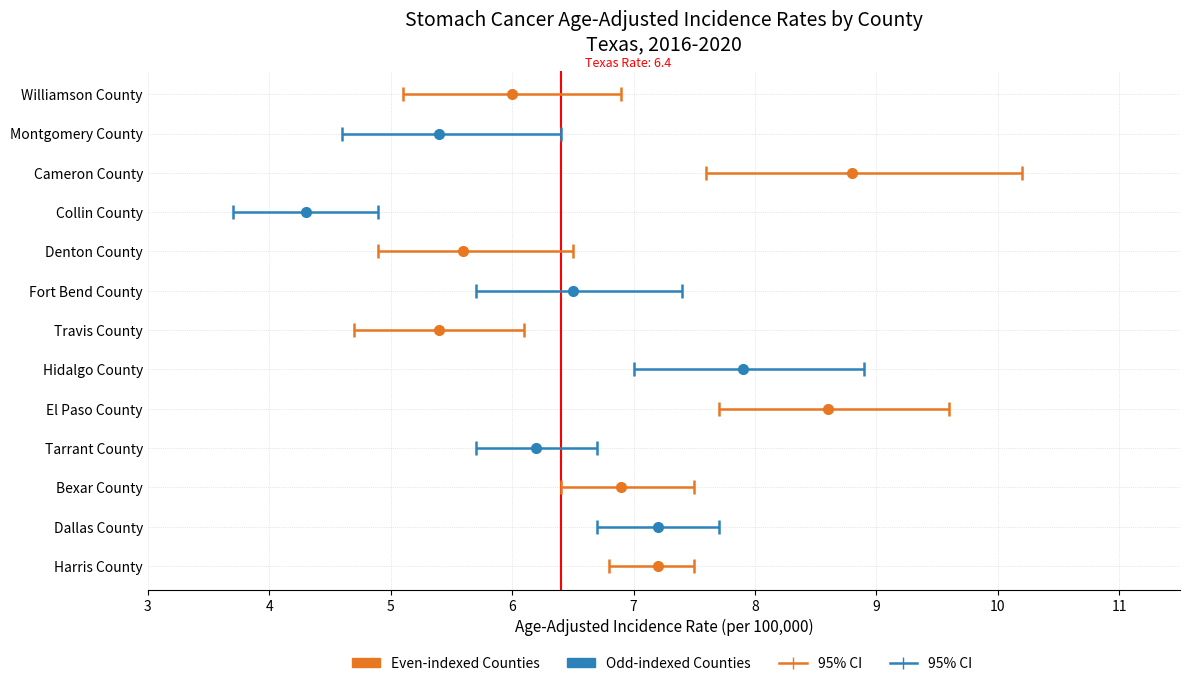

Between Williamson County and Montgomery County, which is larger?

Williamson County